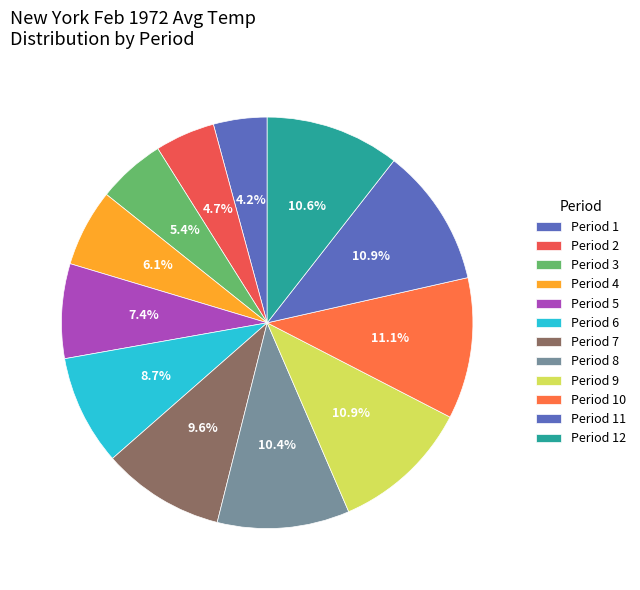

How many segments does this pie chart have?

12